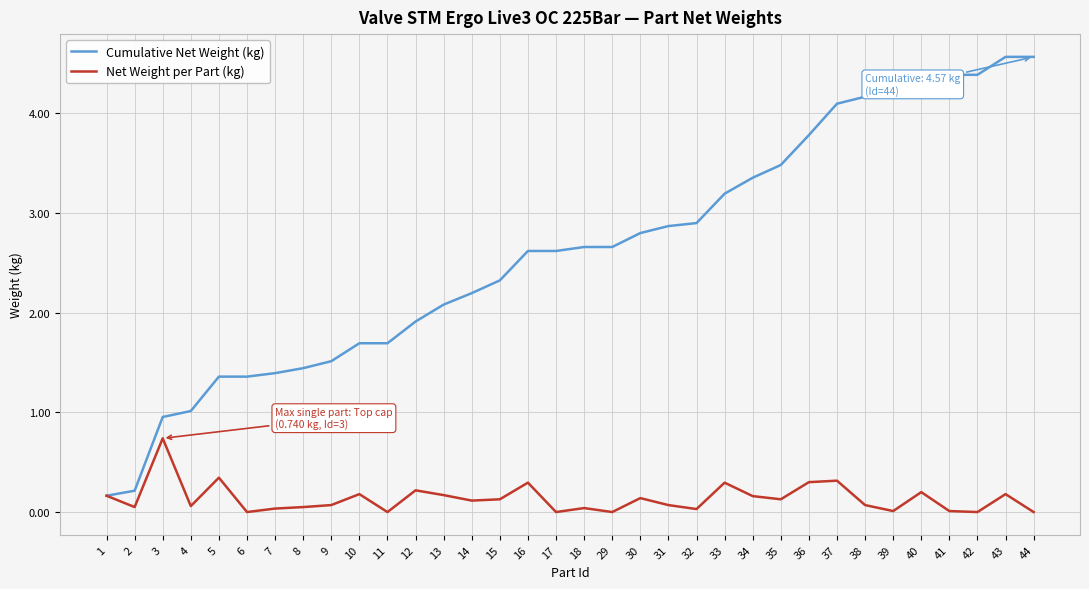

Is the value of Cumulative Net Weight (kg) at 16 greater than the value of Net Weight per Part (kg) at 11?

Yes